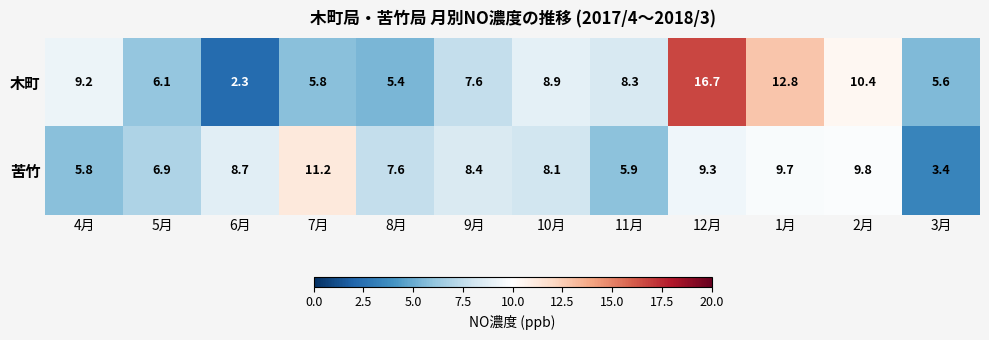

What is the difference between the maximum and minimum values in the 苦竹 series?

7.8